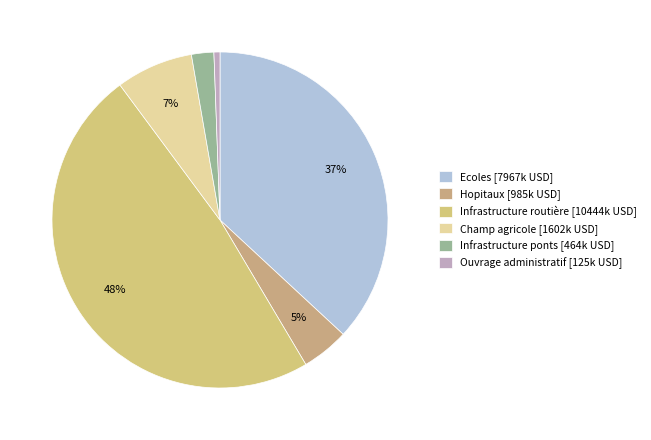

How many segments does this pie chart have?

6